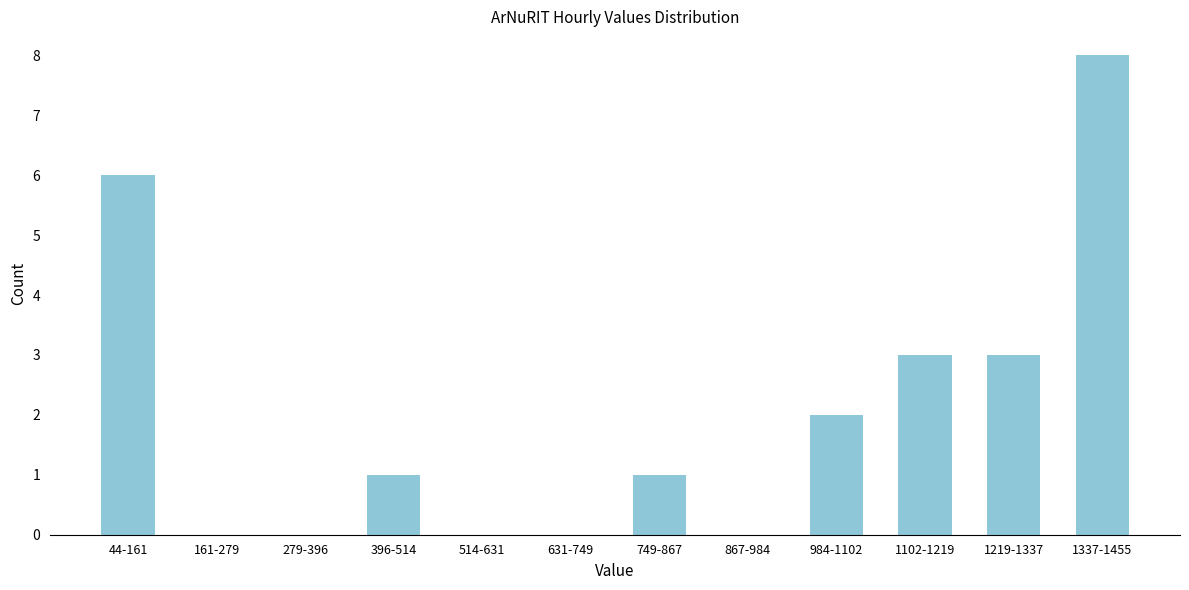

Reading left to right, what are all the values shown in this chart?

44-161=6	161-279=0	279-396=0	396-514=1	514-631=0	631-749=0	749-867=1	867-984=0	984-1102=2	1102-1219=3	1219-1337=3	1337-1455=8